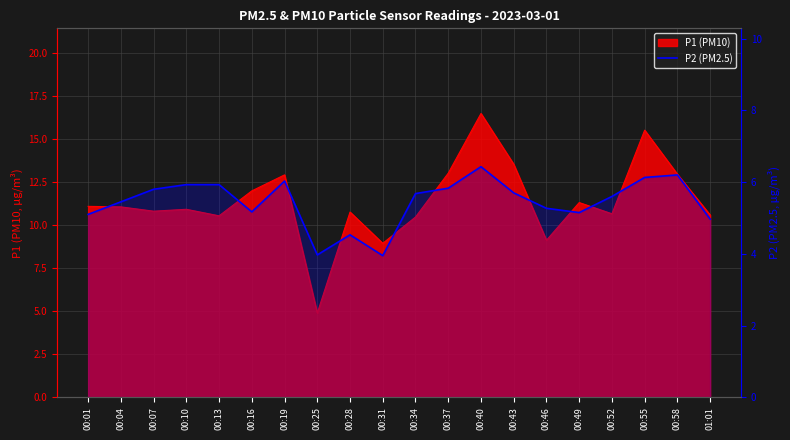

Between 00:49 and 00:43, which is larger?

00:43